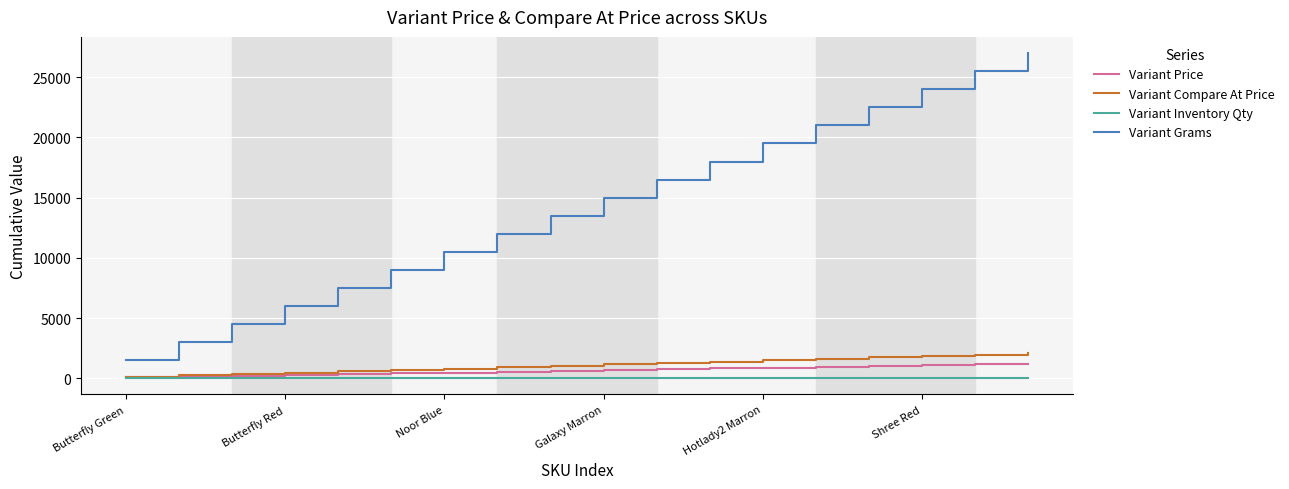

Which series has the largest total across all categories?

Variant Grams